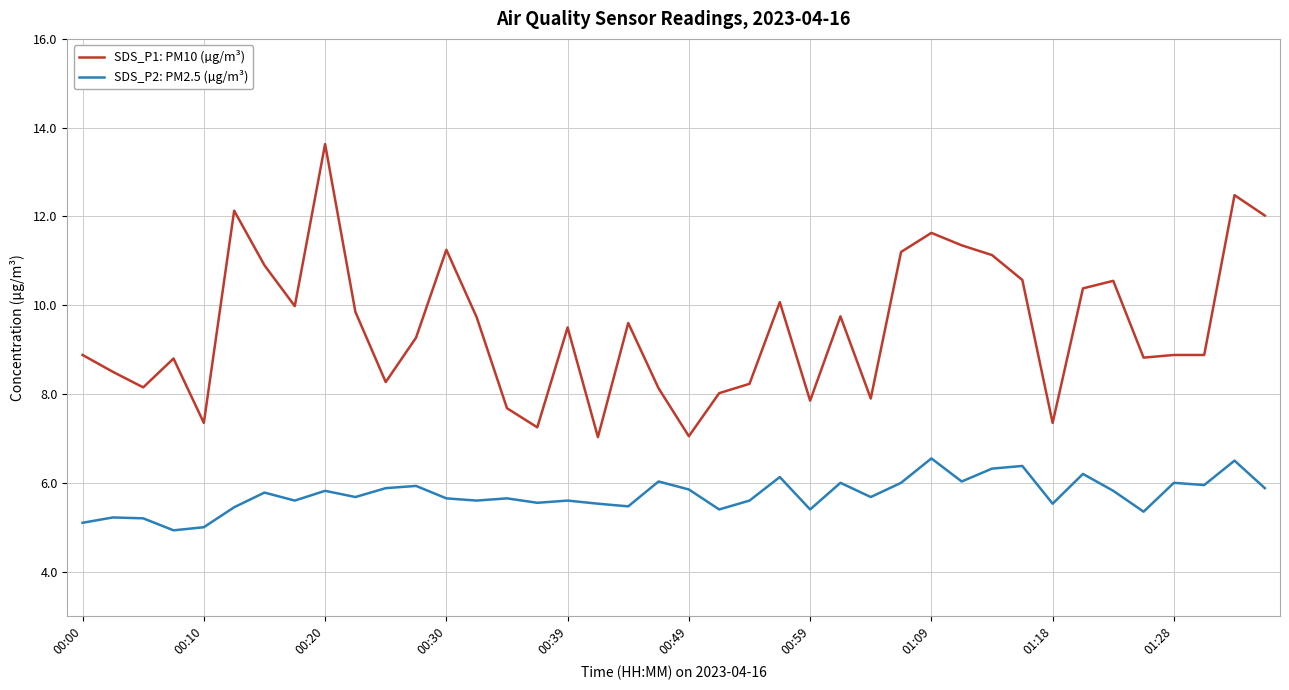

List the series in order of their peak value, lowest first.

SDS_P2: PM2.5 (µg/m³), SDS_P1: PM10 (µg/m³)